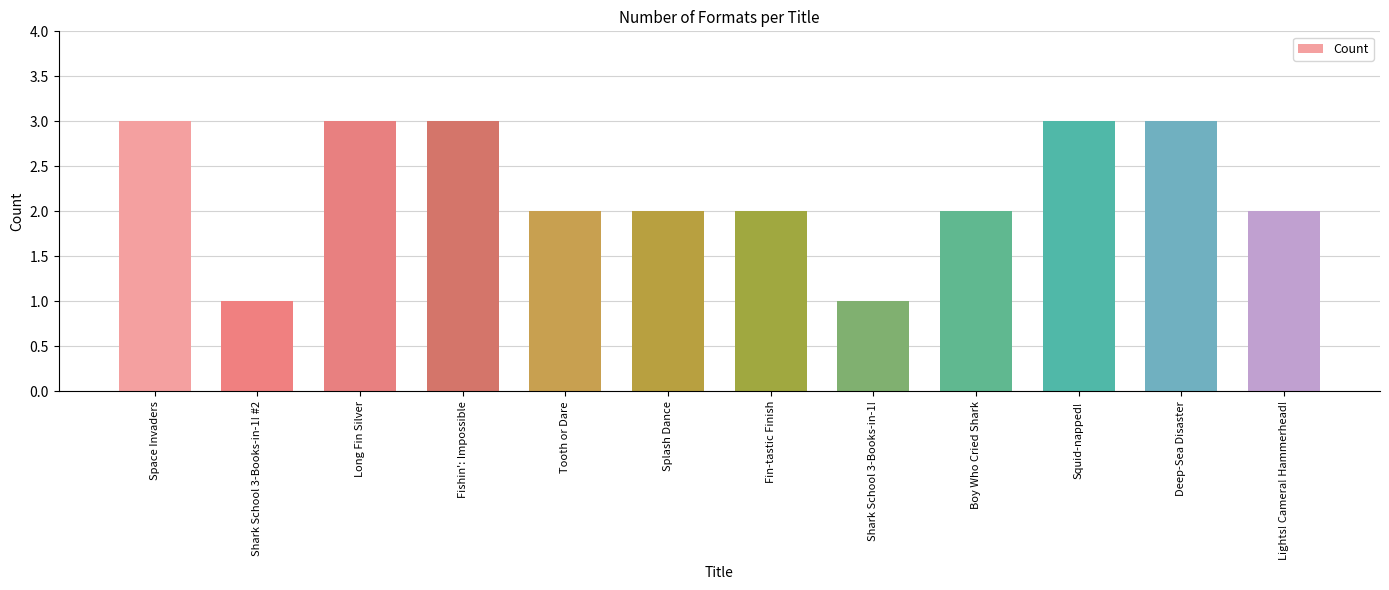

How many data points does each series have?

12